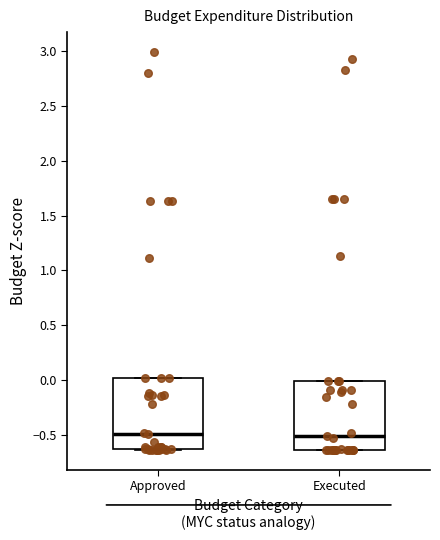

Where is the lower edge of the box for Approved on the y-axis? The values are not printed on the chart, so give them approximately, as read against the axis.

-0.65